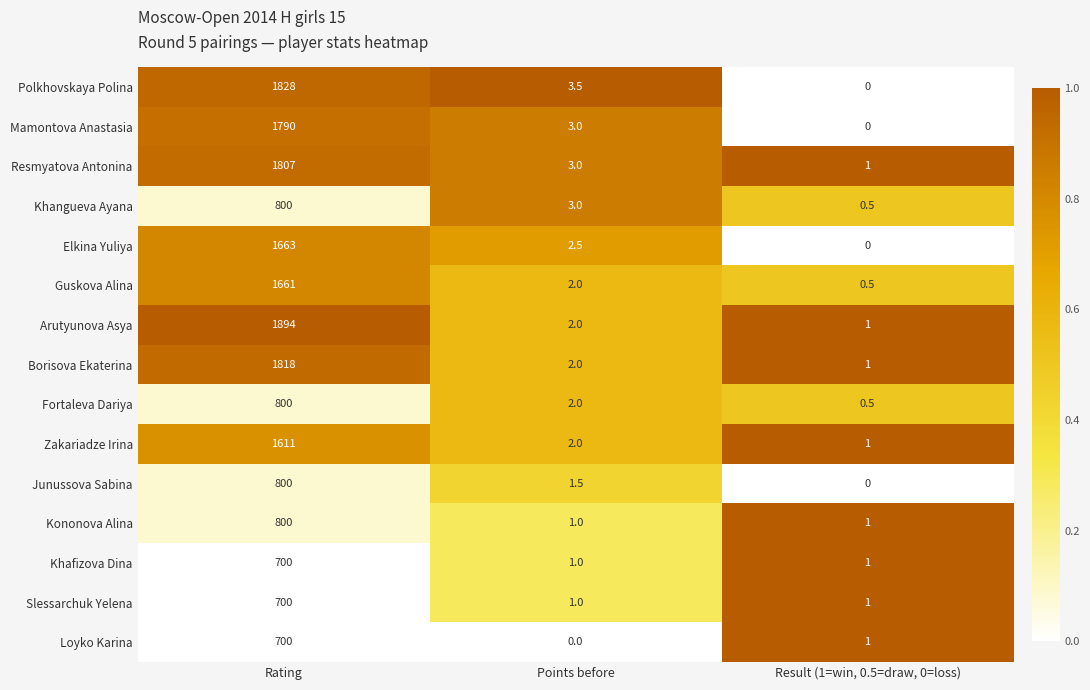

Count the number of data series in this chart.

15